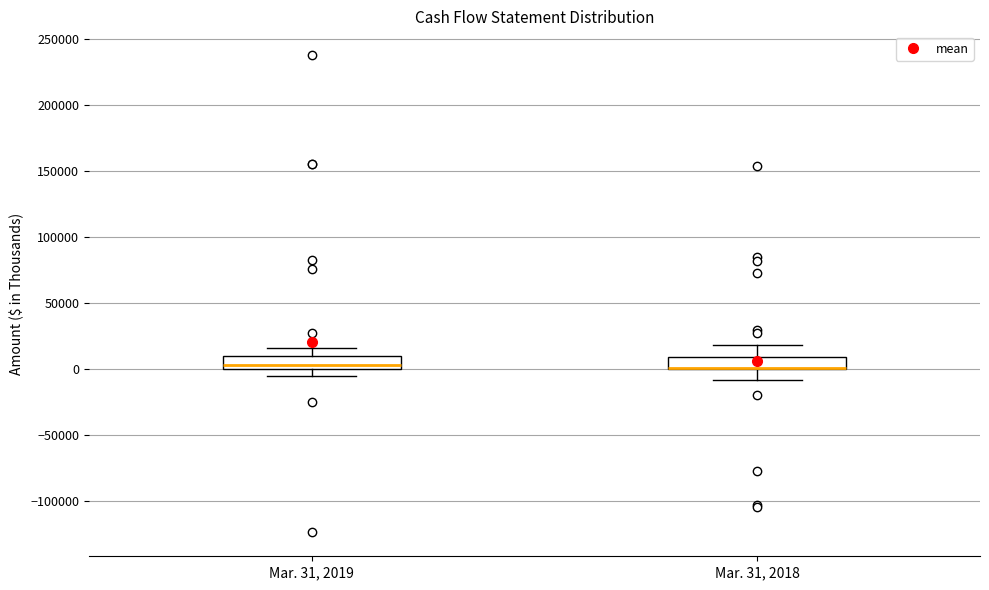

Where does the lower whisker of the box for Mar. 31, 2018 end on the y-axis? The values are not printed on the chart, so give them approximately, as read against the axis.

-10000